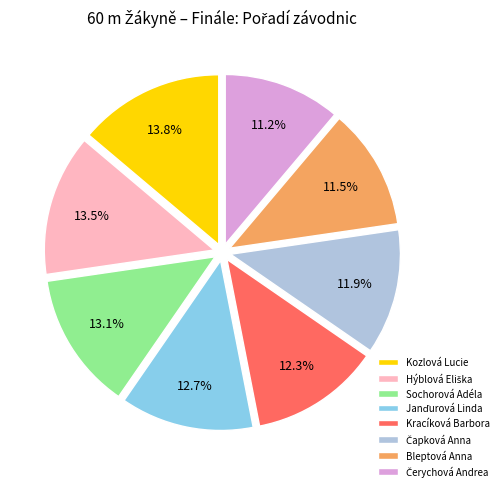

Does Kozlová Lucie account for over 50% of the chart?

No